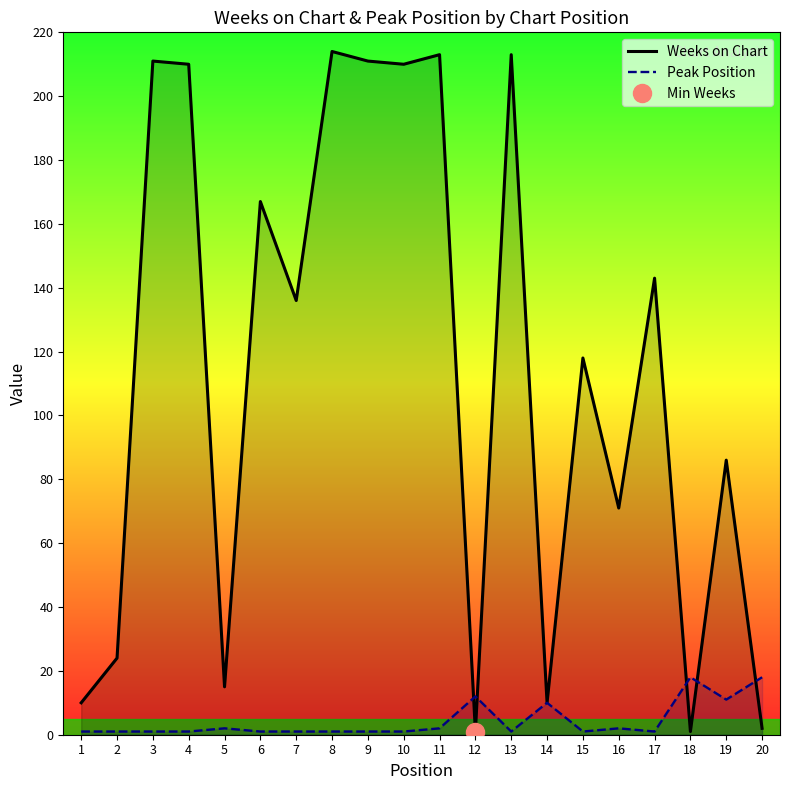

True or false: Peak Position has a value of 6 at 20.

False